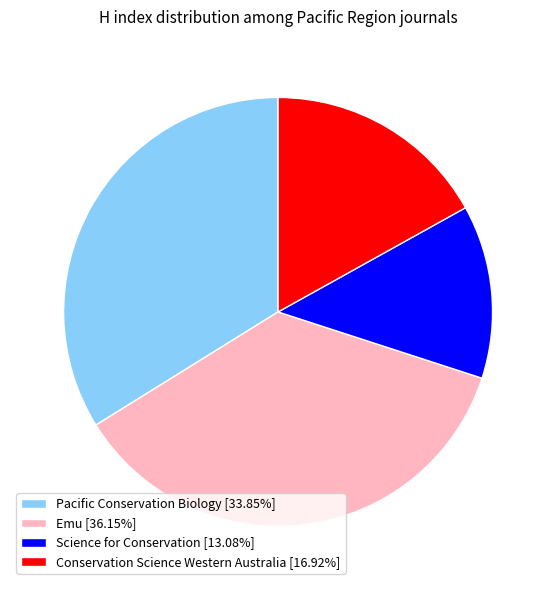

Combined, do Conservation Science Western Australia [16.92%] and Emu [36.15%] account for over 50%?

Yes